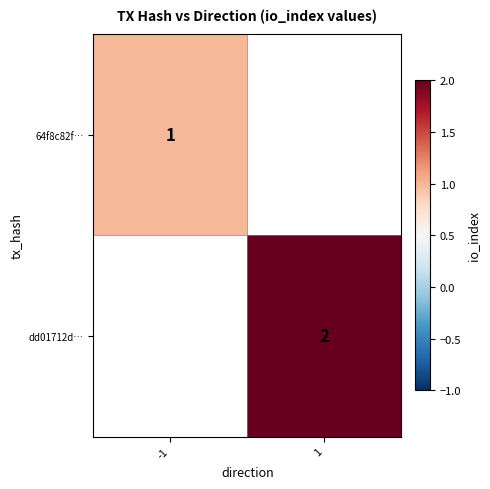

What is the maximum value shown in the chart?

2.0